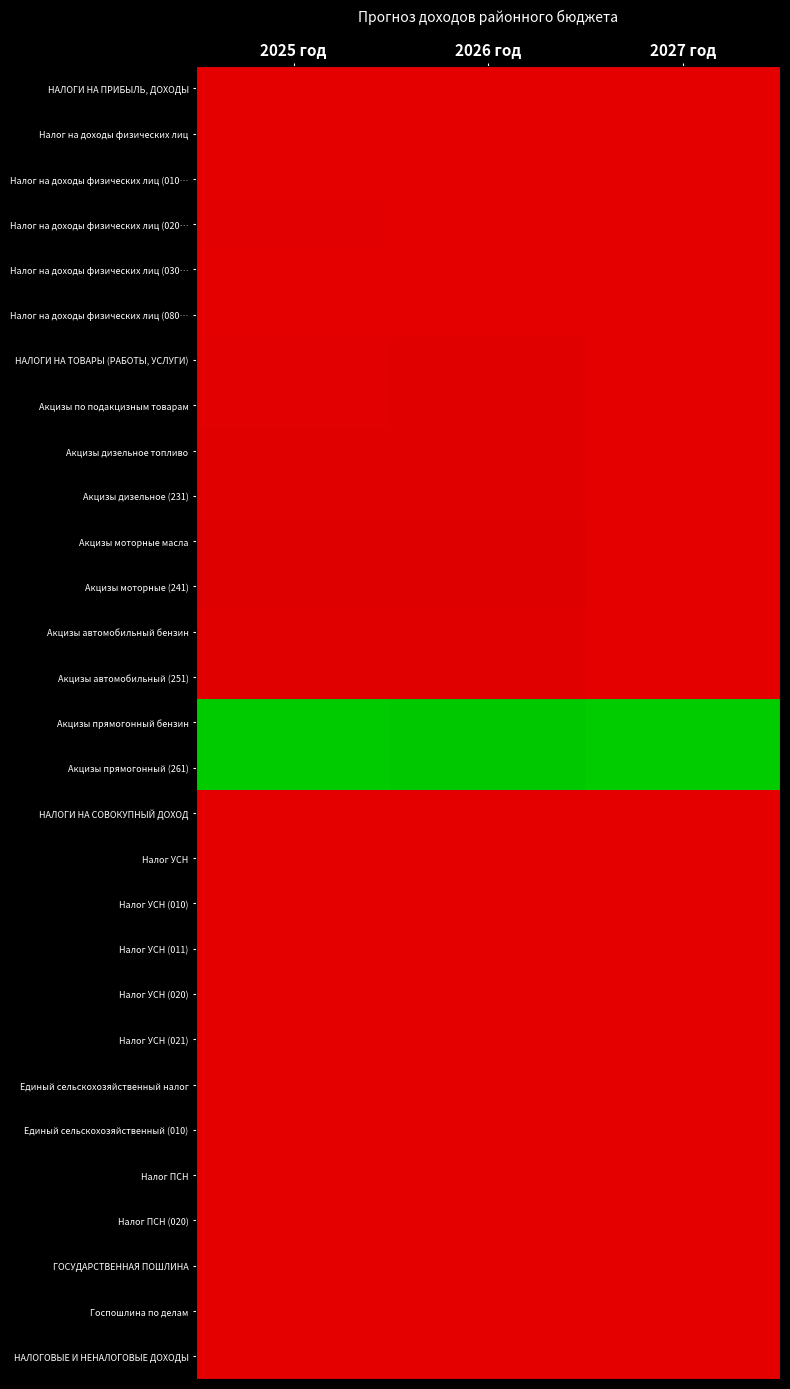

What is the spread (max minus min) of values at 2025 год?

2.0